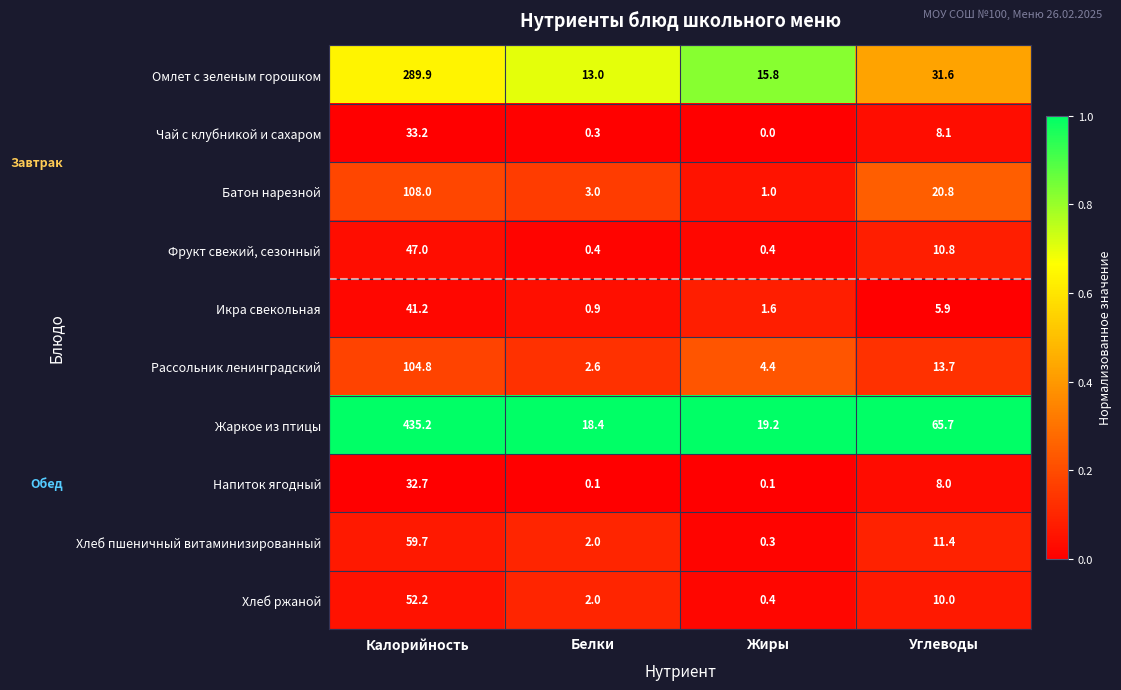

Rank the series by their maximum value, from highest to lowest.

Жаркое из птицы, Омлет с зеленым горошком, Батон нарезной, Рассольник ленинградский, Хлеб пшеничный витаминизированный, Хлеб ржаной, Фрукт свежий, сезонный, Икра свекольная, Чай с клубникой и сахаром, Напиток ягодный